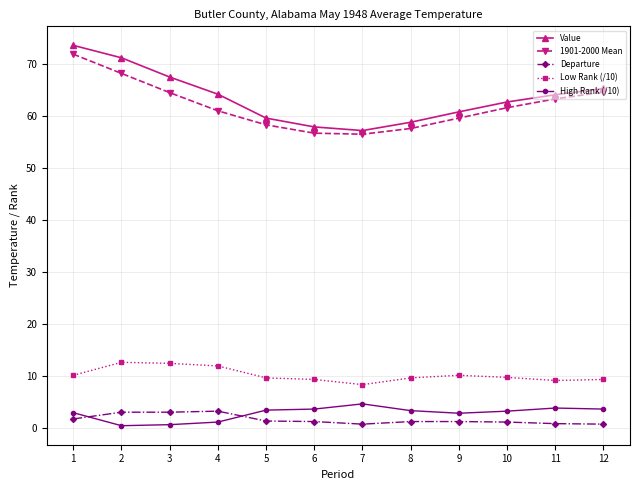

What is the total value across all series at 9?

134.5